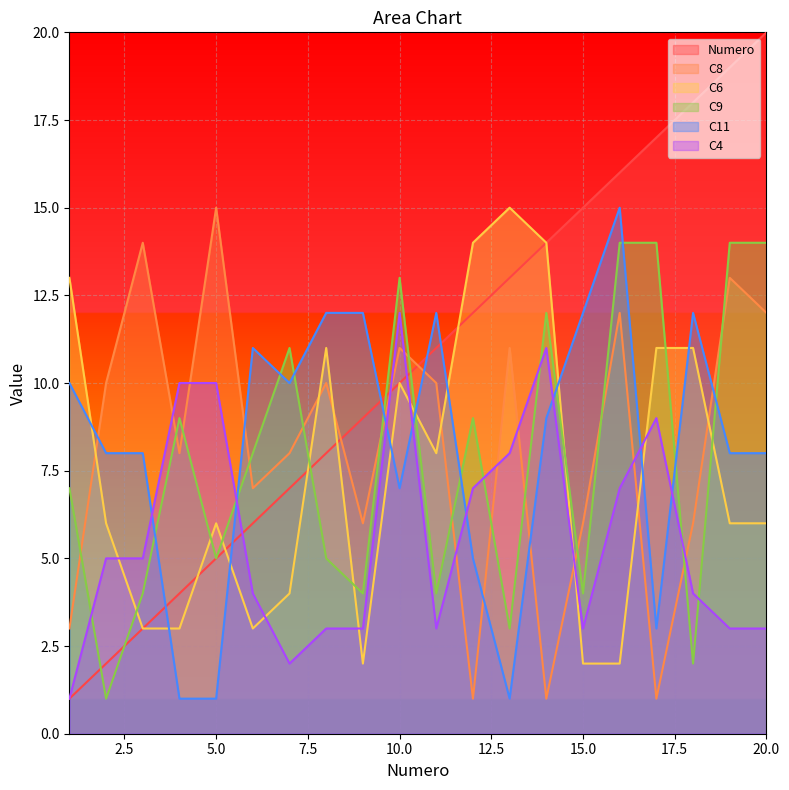

Rank the series at 5 from highest to lowest value.

C8, C4, C6, Numero, C9, C11